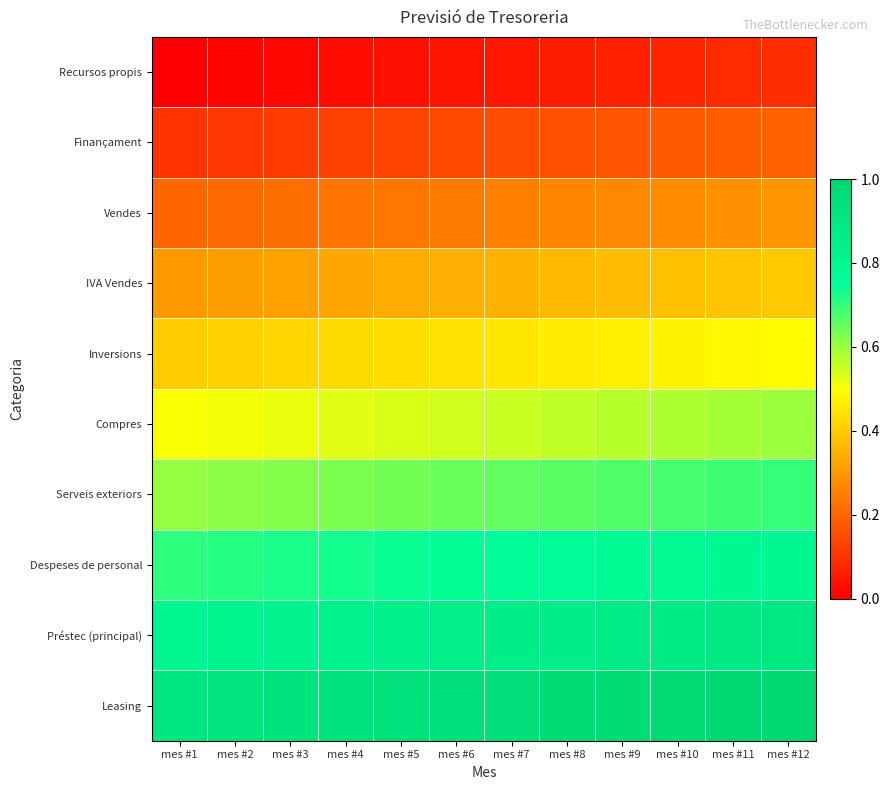

At which category does the chart reach its peak across all series?

mes #12